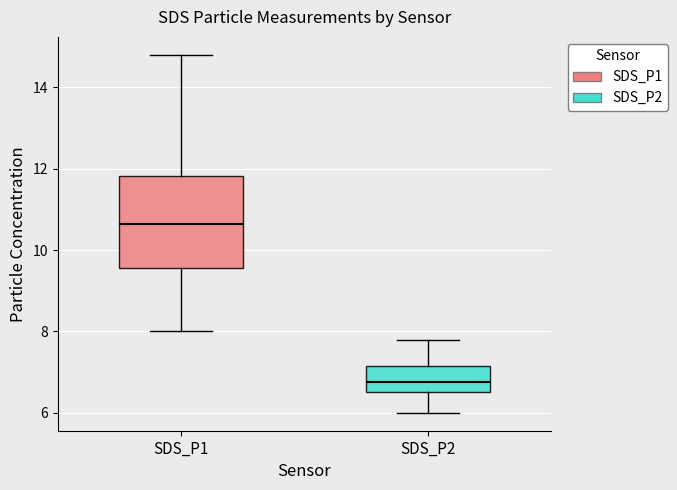

Comparing the boxes themselves (not the whiskers), which one is the tallest?

SDS_P1